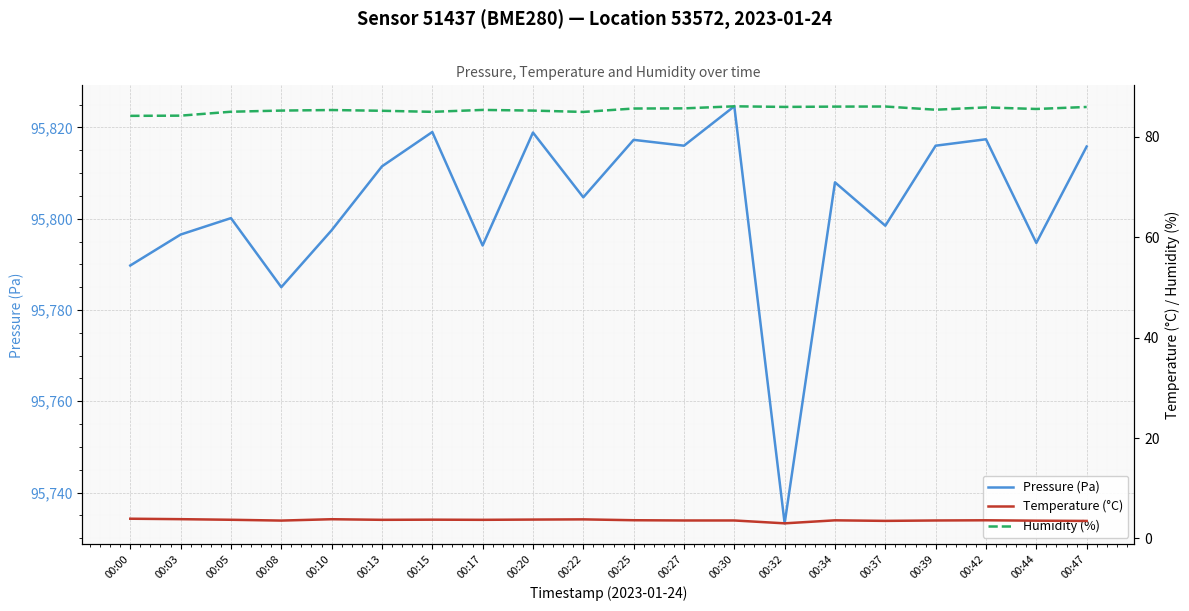

What is the sum of the Pressure (Pa) values at 00:17 and 00:13?

191605.6